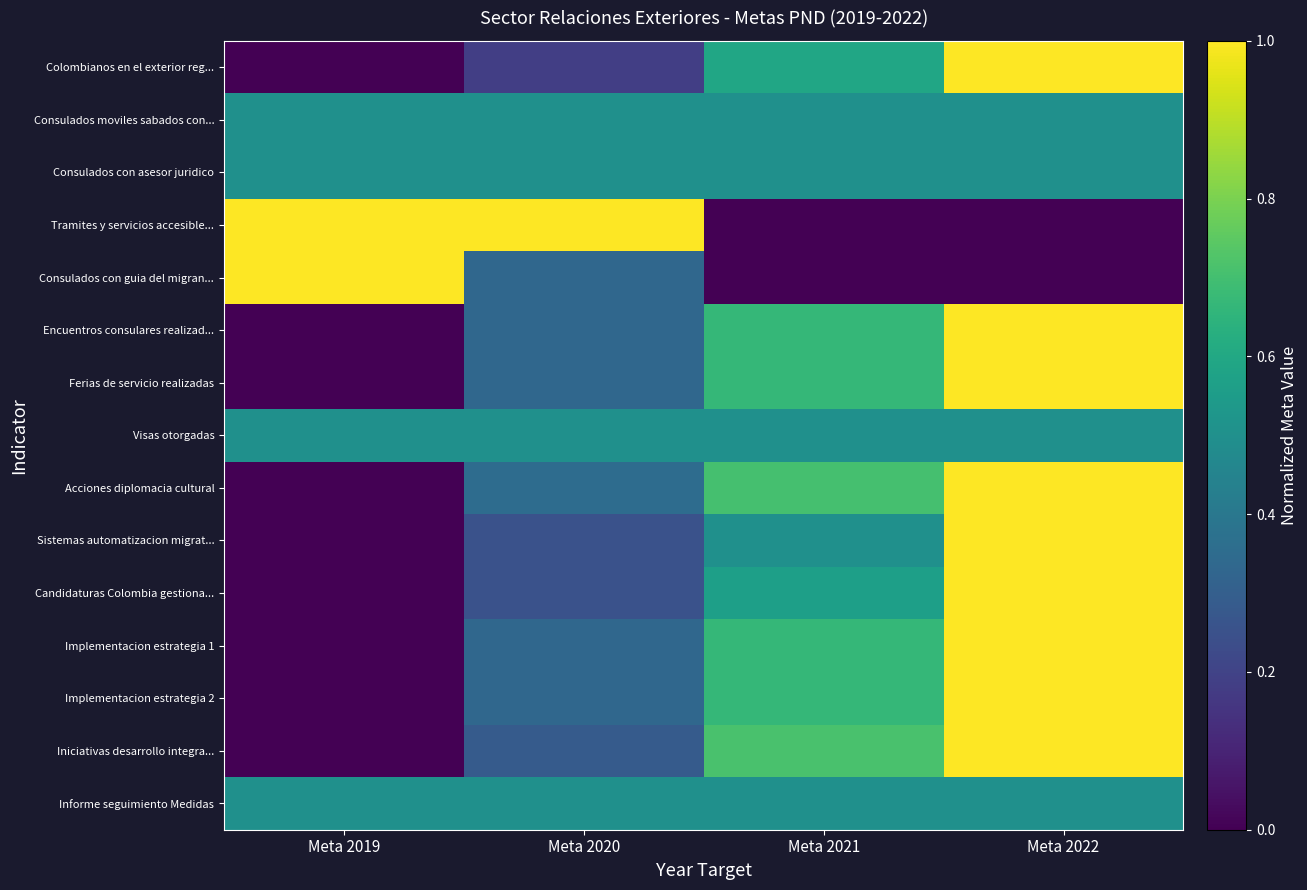

At Meta 2021, list the series in order from largest to smallest.

Iniciativas desarrollo integra..., Acciones diplomacia cultural, Encuentros consulares realizad..., Ferias de servicio realizadas, Implementacion estrategia 1, Implementacion estrategia 2, Colombianos en el exterior reg..., Candidaturas Colombia gestiona..., Consulados moviles sabados con..., Consulados con asesor juridico, Visas otorgadas, Sistemas automatizacion migrat..., Informe seguimiento Medidas, Tramites y servicios accesible..., Consulados con guia del migran...